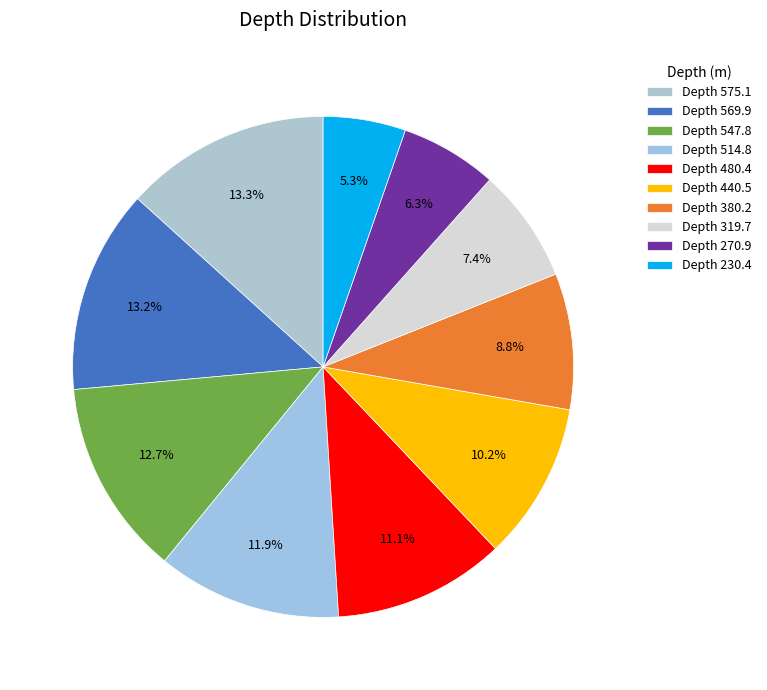

To the nearest percent, what is the combined percentage of Depth 575.1 and Depth 440.5?

23%